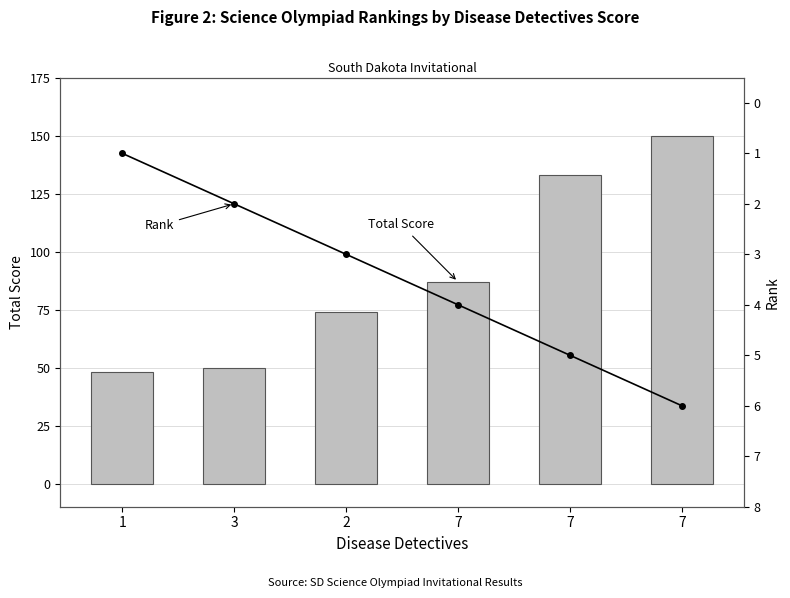

What is the difference between the Rank values at 7 and 7?

2